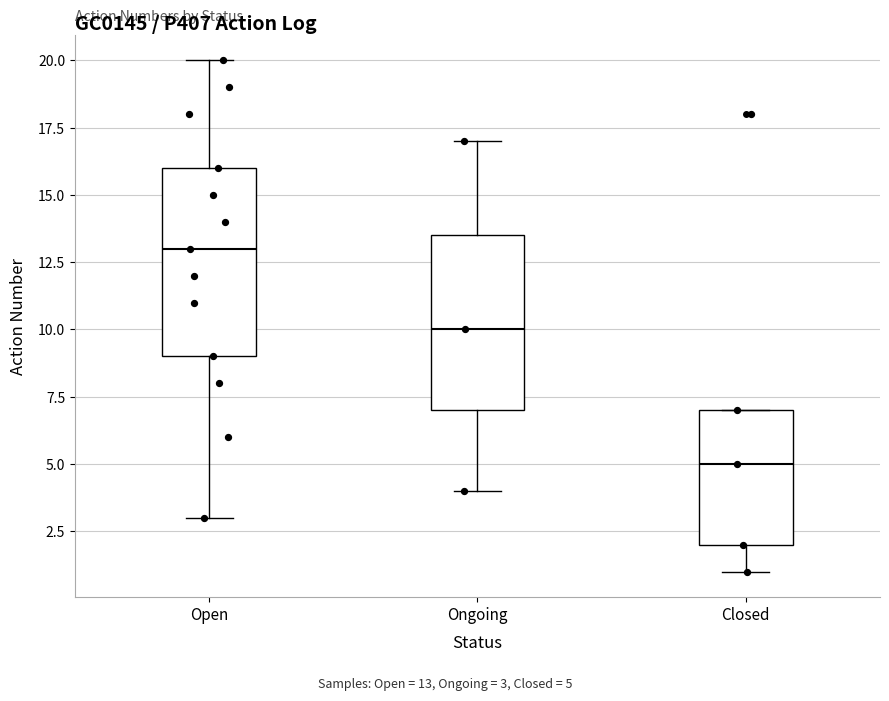

Which box is the tallest, from its lower edge to its upper edge?

Open